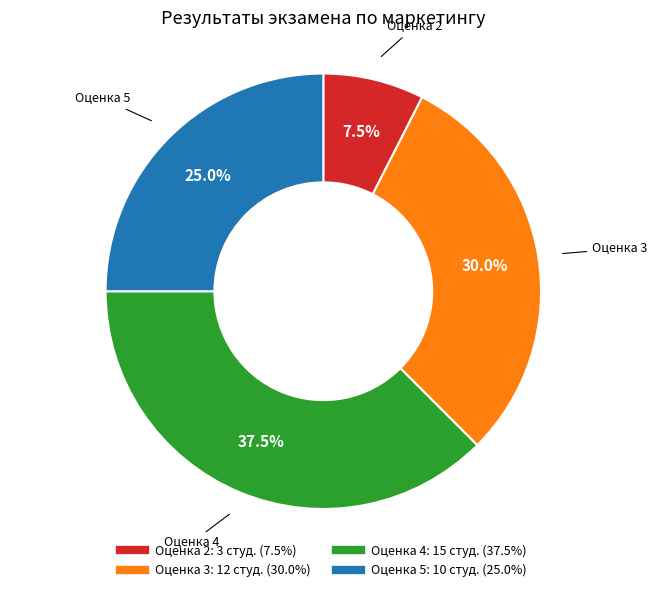

Does any single category account for the majority?

No